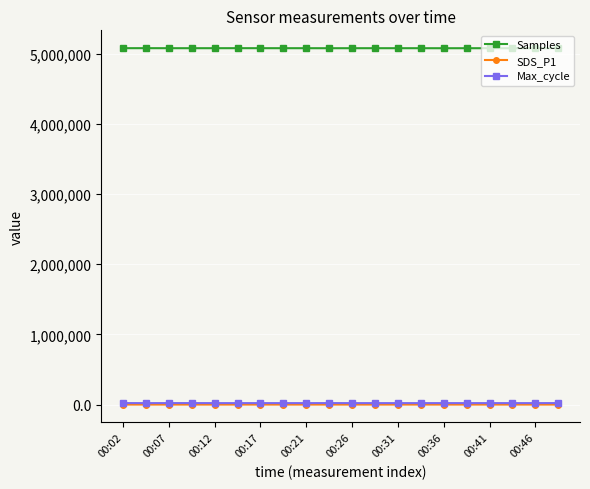

True or false: Max_cycle and SDS_P1 intersect in this chart.

False